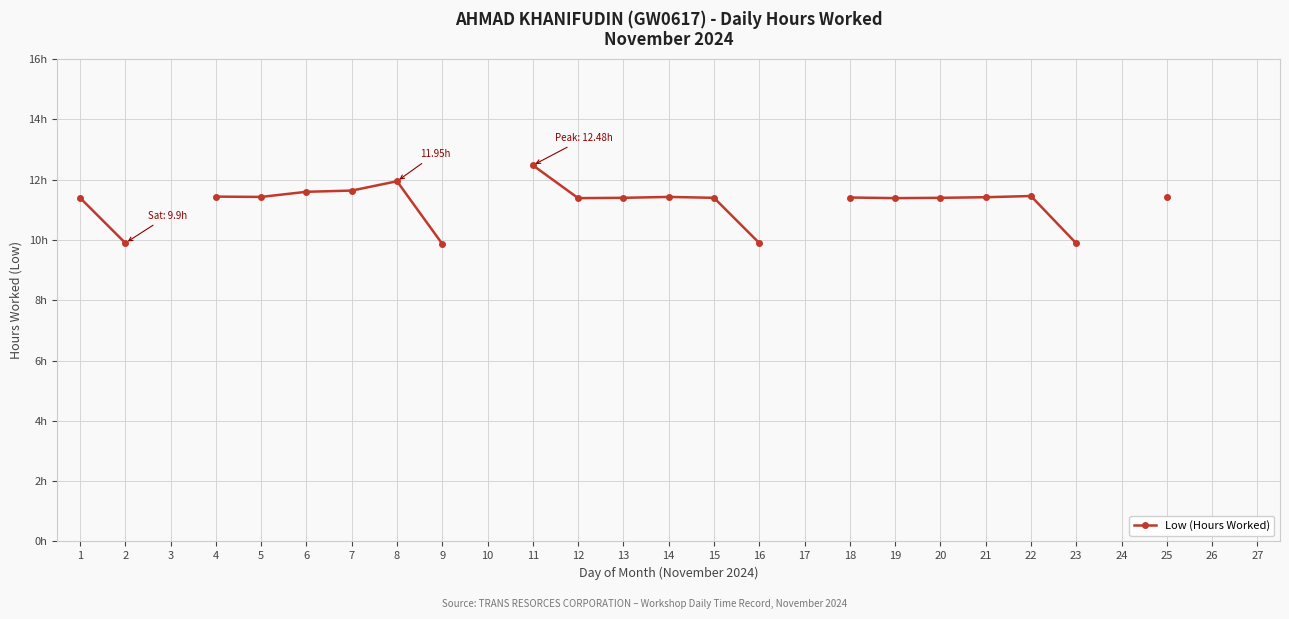

How many positive values are there?

21